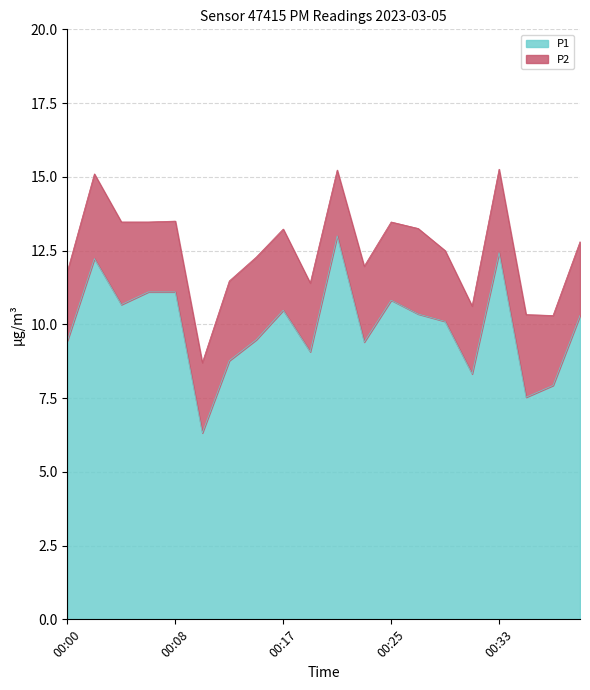

True or false: P1 has a value of 11.1 at 00:08.

True